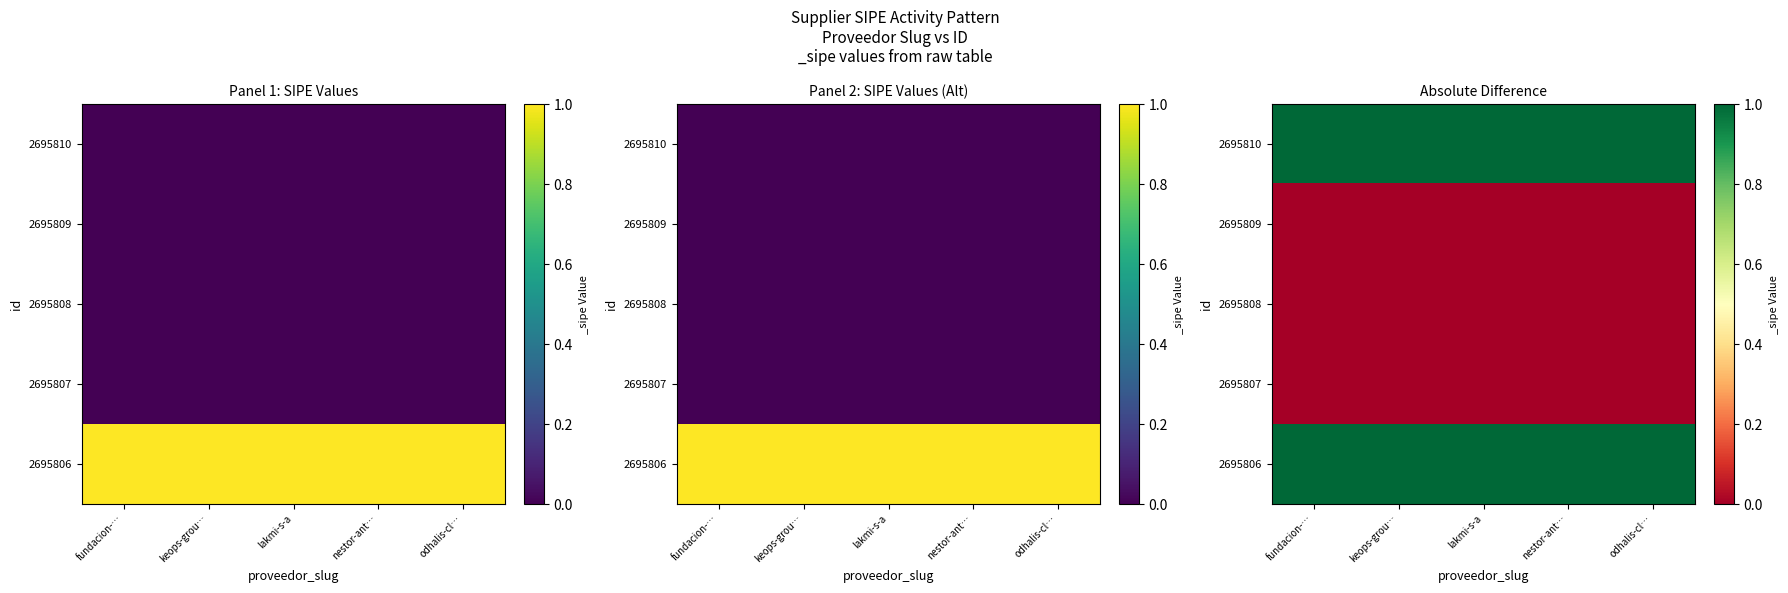

What is the difference between the highest and lowest values at lakmi-s-a?

1